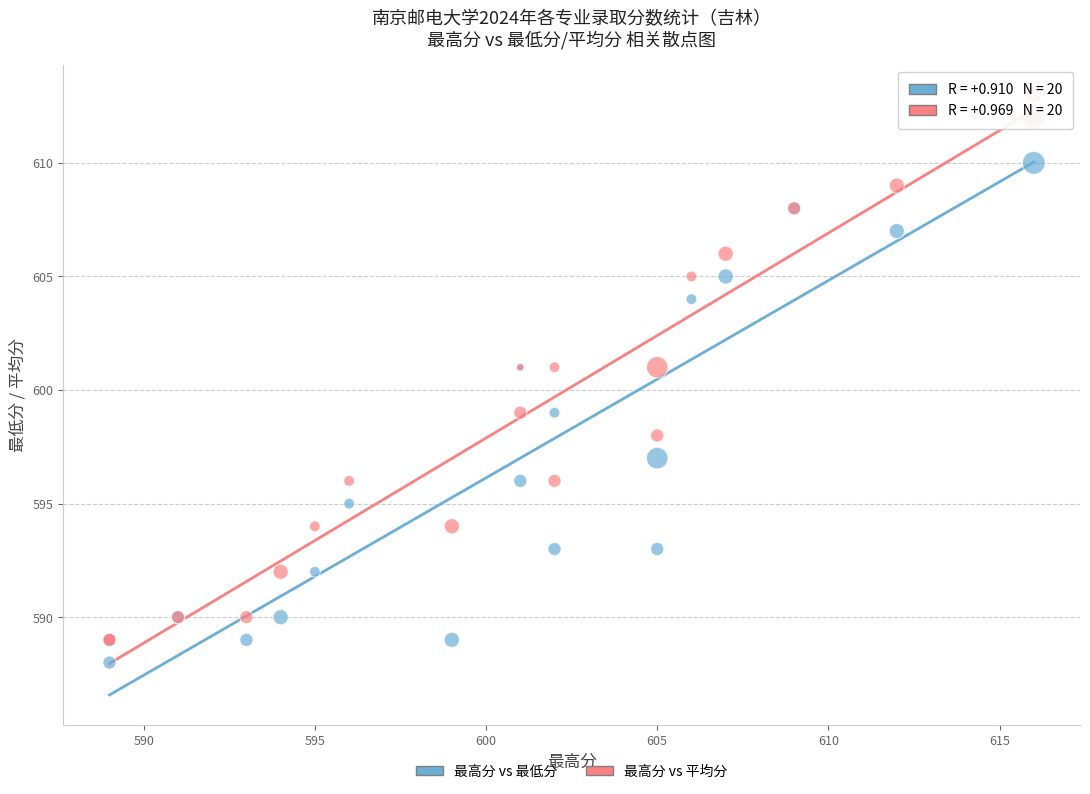

What are all the series names shown in the legend?

最高分 vs 最低分, 最高分 vs 平均分